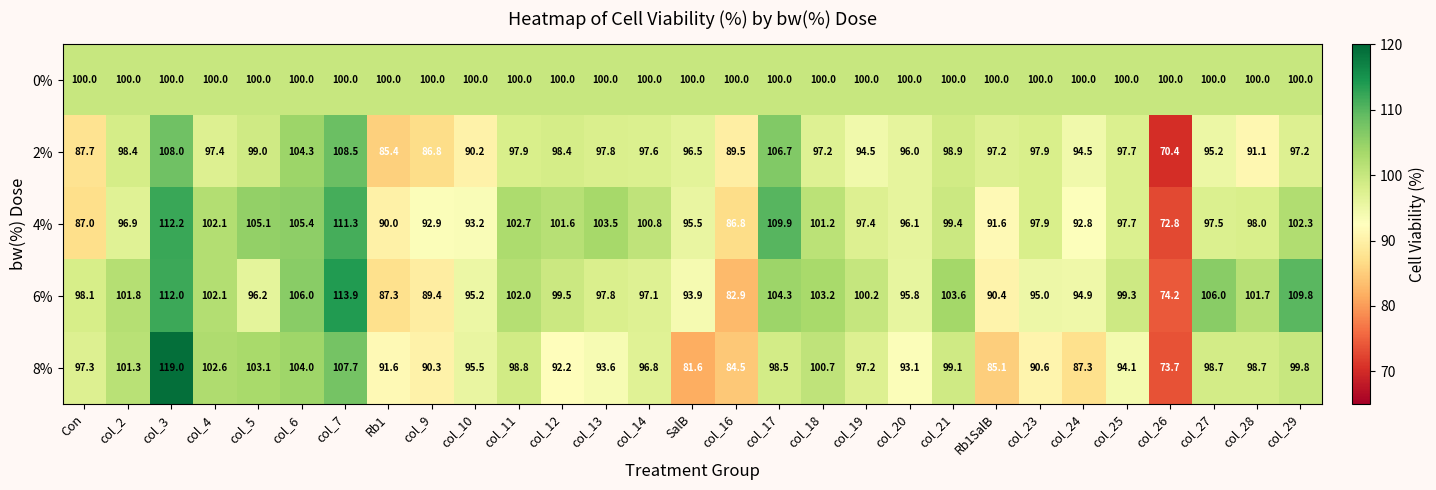

At which category is the sum across all series the highest?

col_3